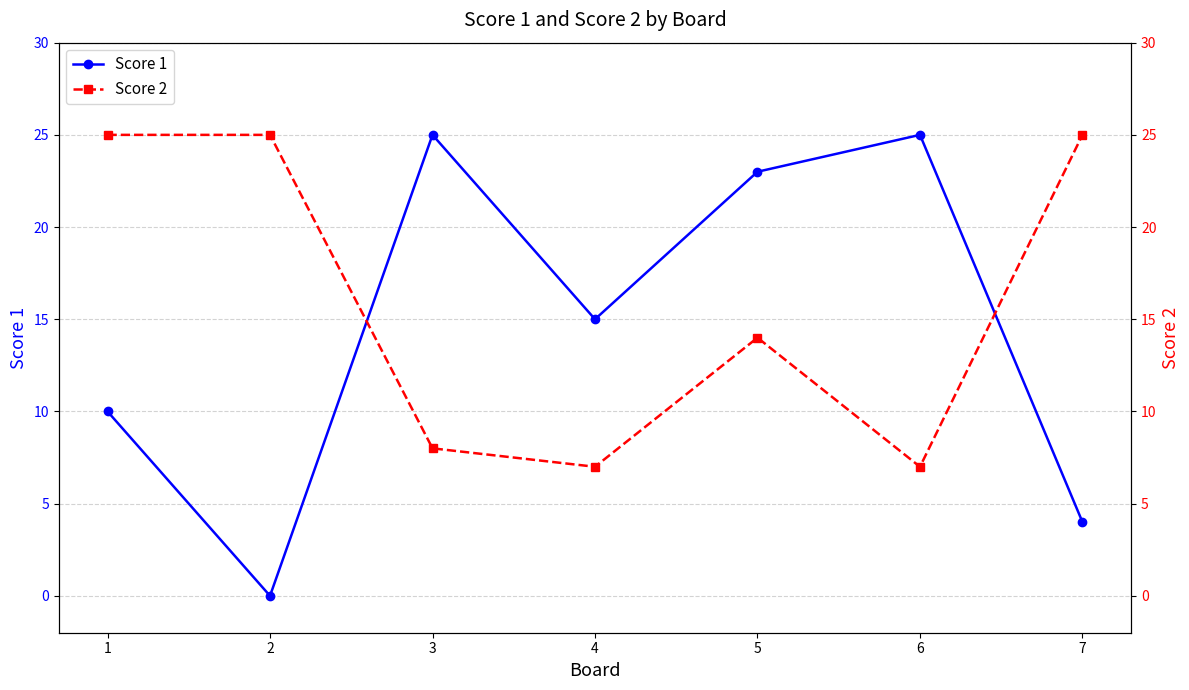

List the labels in order of Score 1 value, smallest first.

2, 7, 1, 4, 5, 3, 6